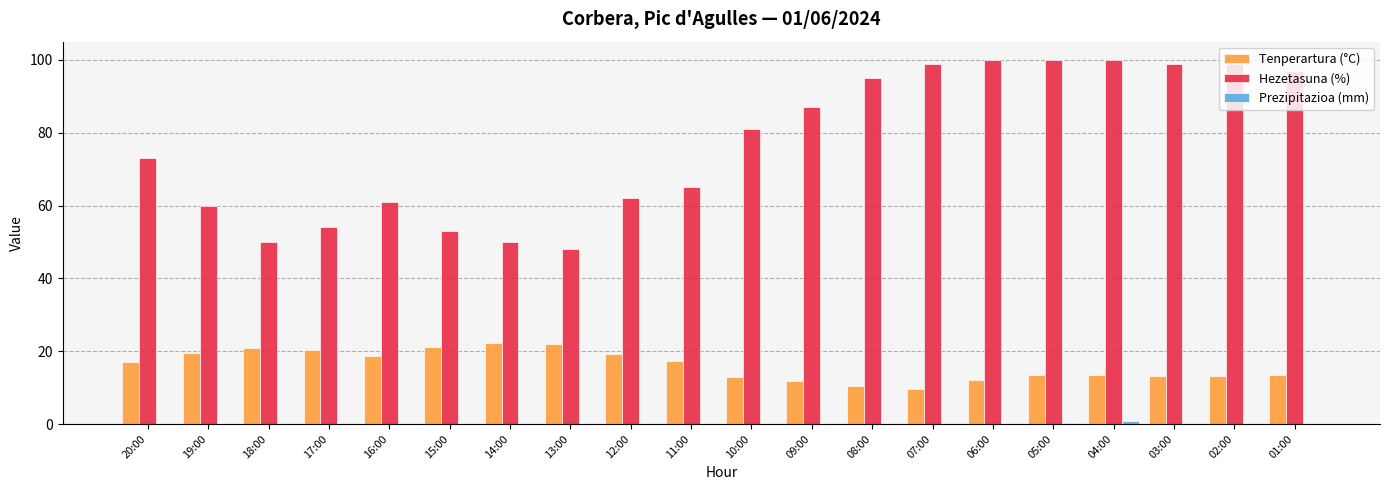

Which series has the largest total across all categories?

Hezetasuna (%)